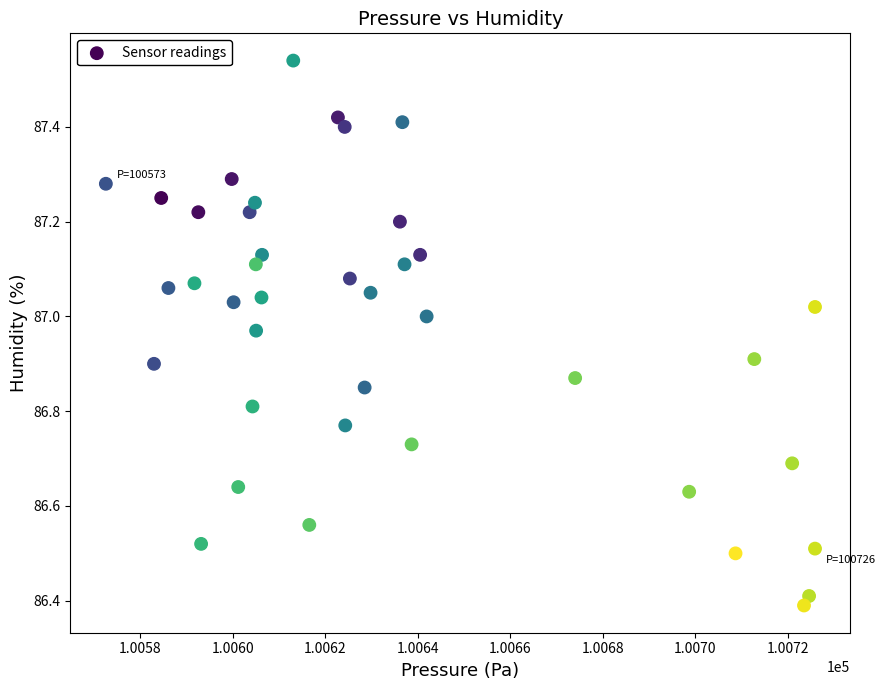

What Y value in the scatter plot is closest to 86?

86.4